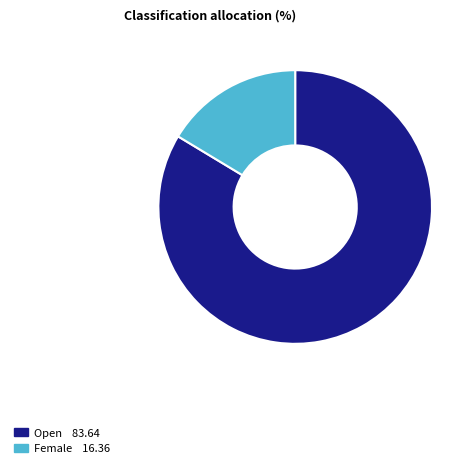

Between Female and Open, which is larger?

Open